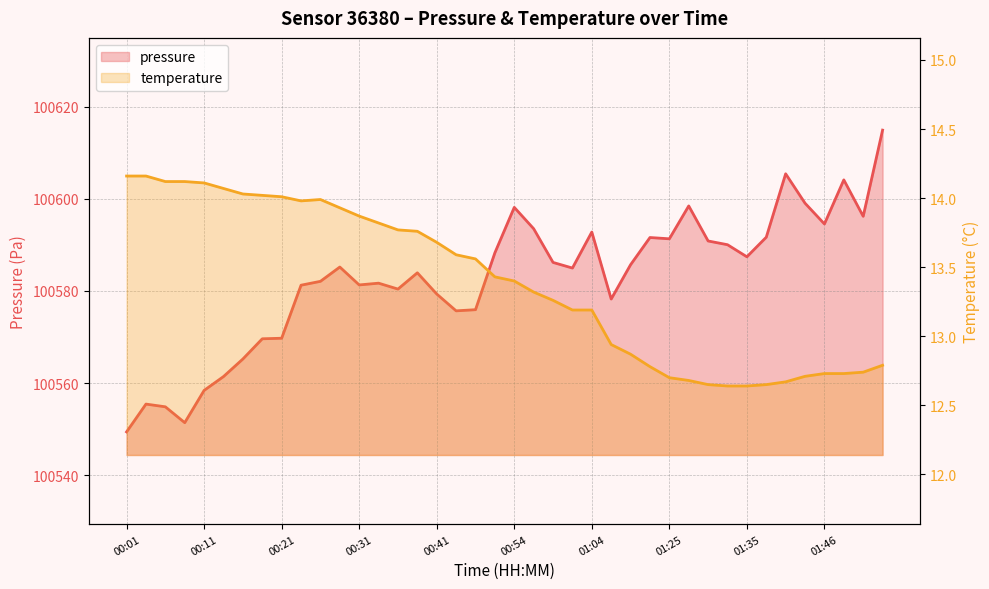

How many data points does each series have?

40